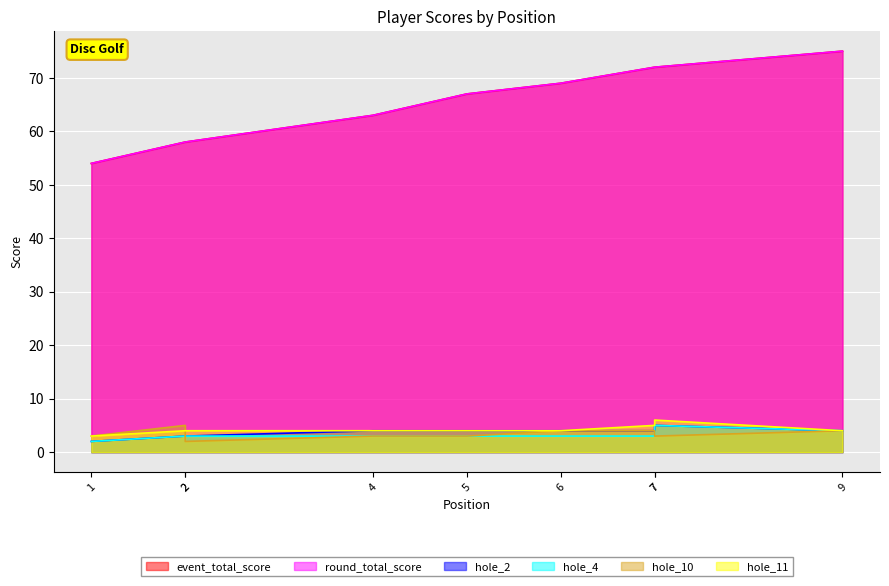

Is it true that event_total_score equals 54 at 1?

True